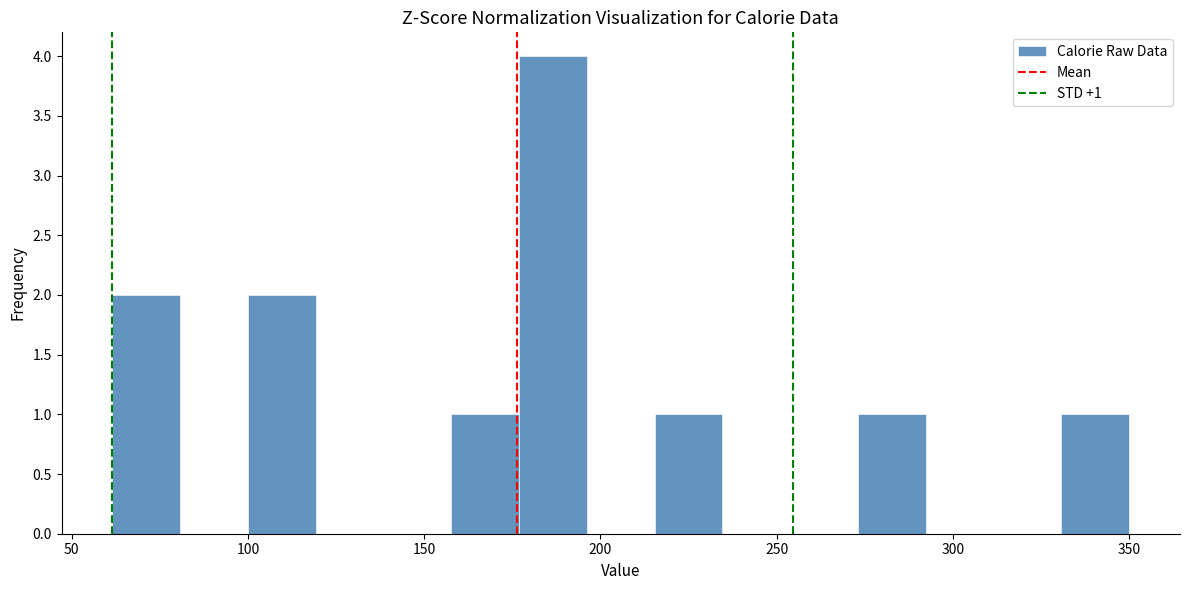

Read against the x-axis, roughly where is the centre of the tallest bar?

185